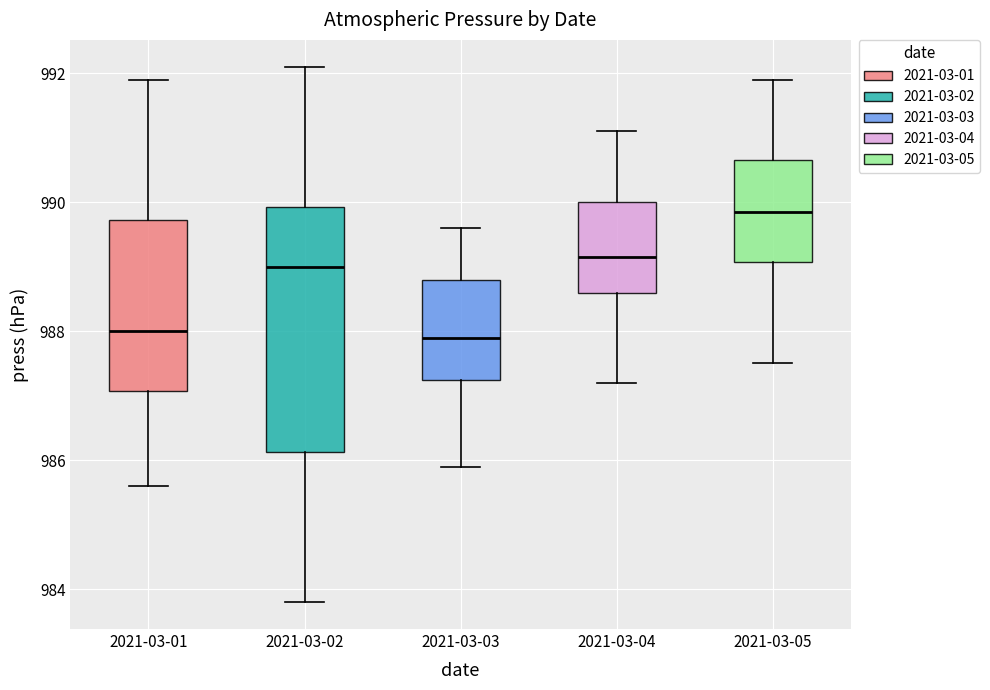

Reading left to right, read every box against the y-axis: the position of its median line, the range the box covers, and the ends of its whiskers. The values are not printed on the chart, so give them approximately, as read against the axis.

2021-03-01: median 988.0, box 987.0 to 989.8, whiskers 985.6 to 992.0
2021-03-02: median 989.0, box 986.2 to 990.0, whiskers 983.8 to 992.2
2021-03-03: median 988.0, box 987.2 to 988.8, whiskers 986.0 to 989.6
2021-03-04: median 989.2, box 988.6 to 990.0, whiskers 987.2 to 991.2
2021-03-05: median 989.8, box 989.0 to 990.6, whiskers 987.6 to 992.0